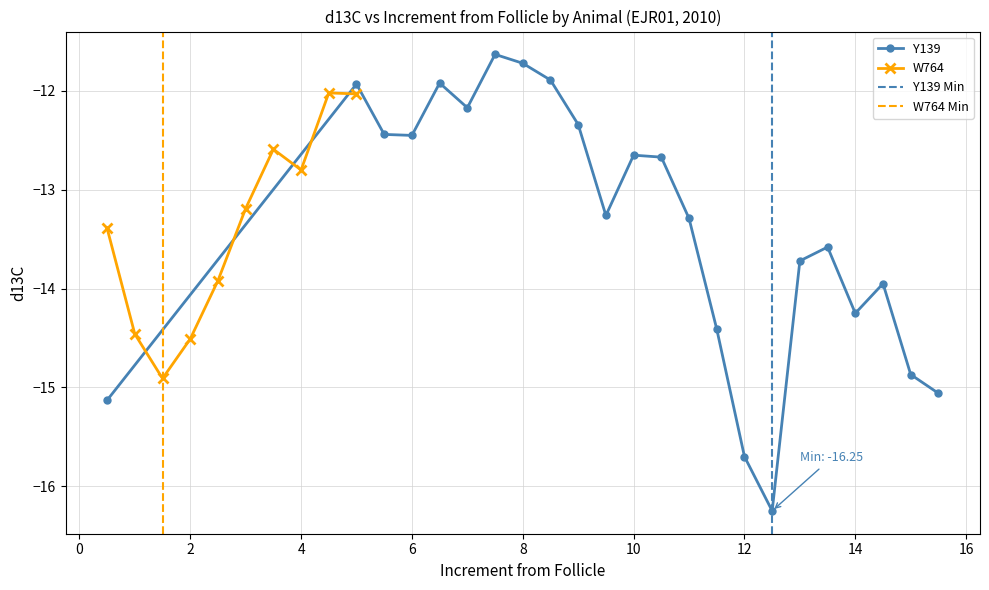

What is the minimum value for W764?

-14.9